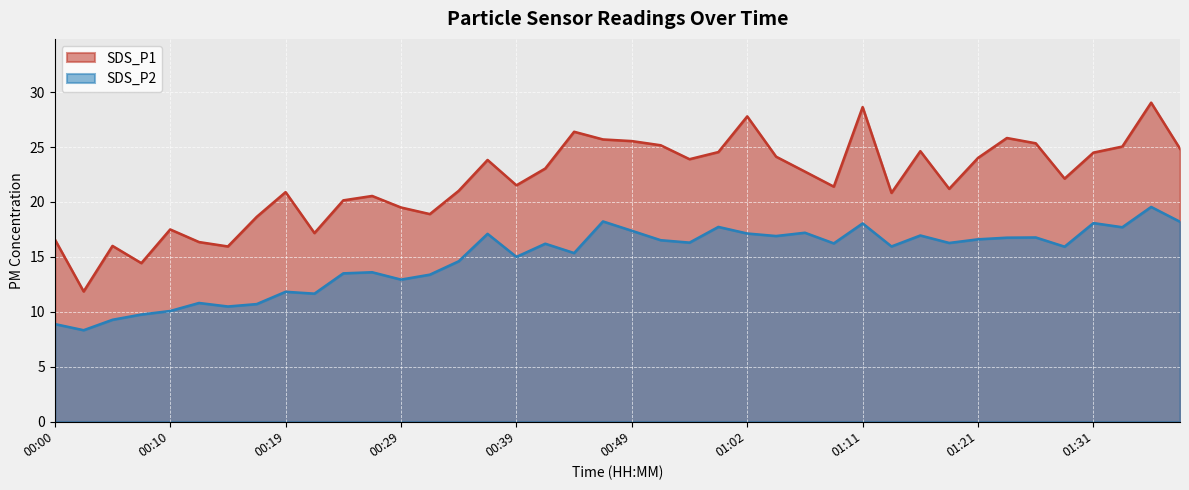

What is the maximum value for SDS_P2?

19.6